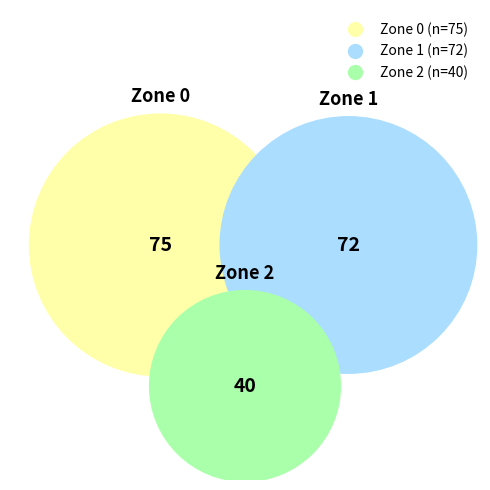

Is Zone 2 the majority of the pie?

No